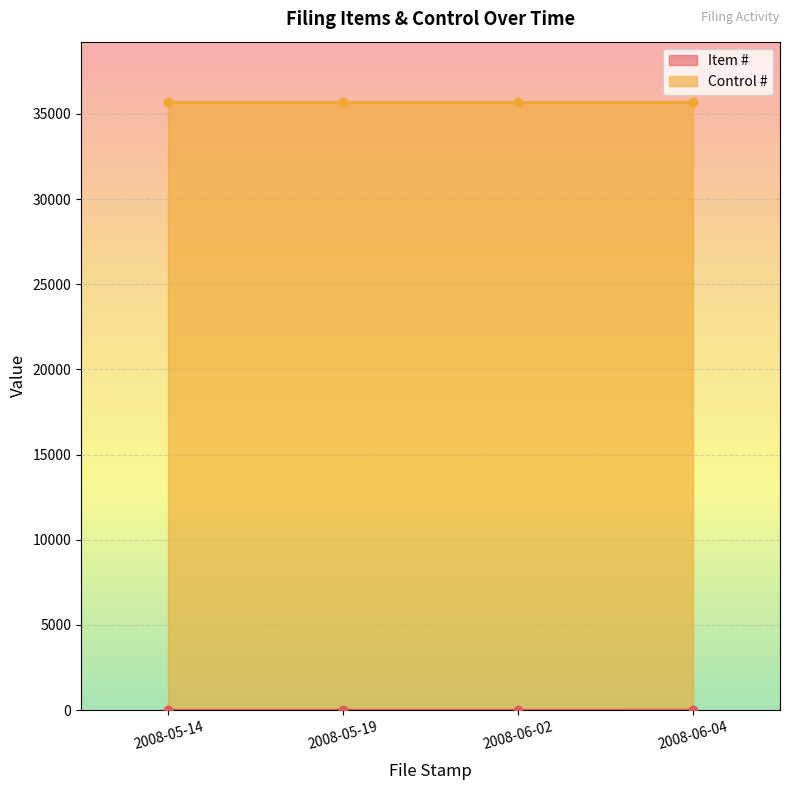

What is the label of the 2nd point from the right?

2008-06-02